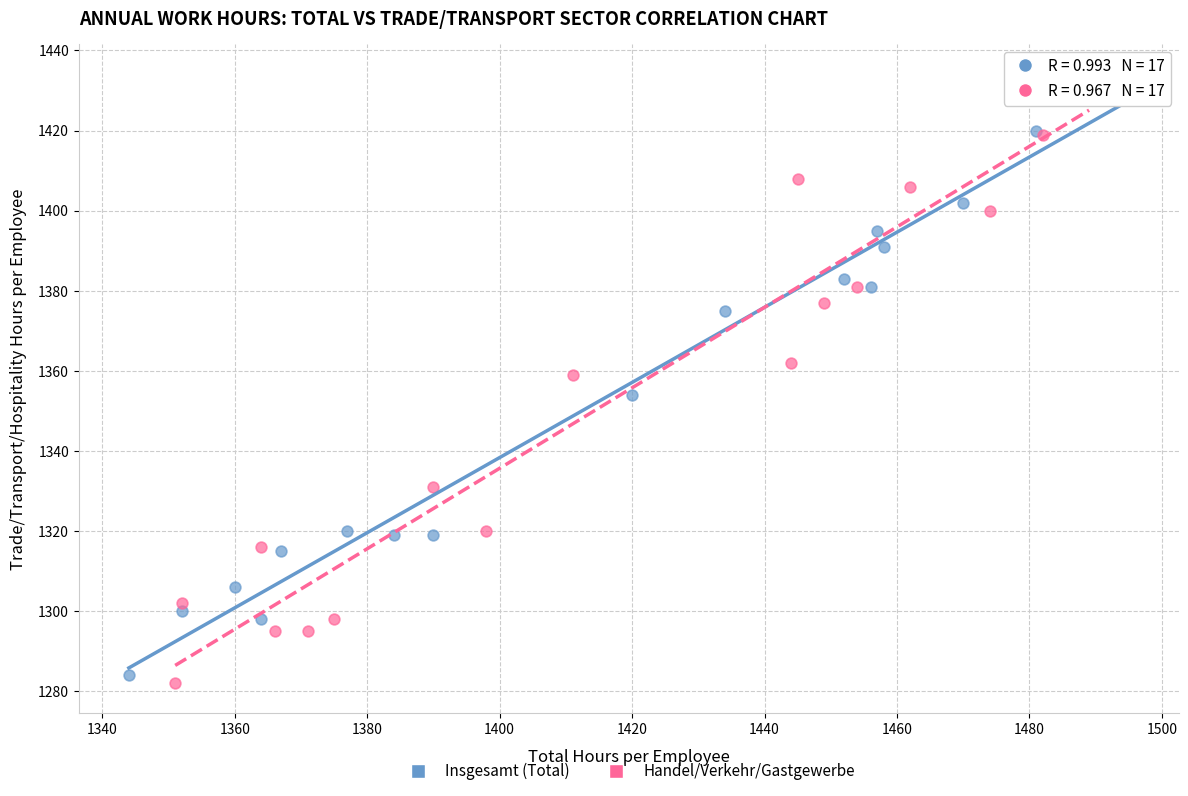

What are all the series names shown in the legend?

Insgesamt (Total), Handel/Verkehr/Gastgewerbe